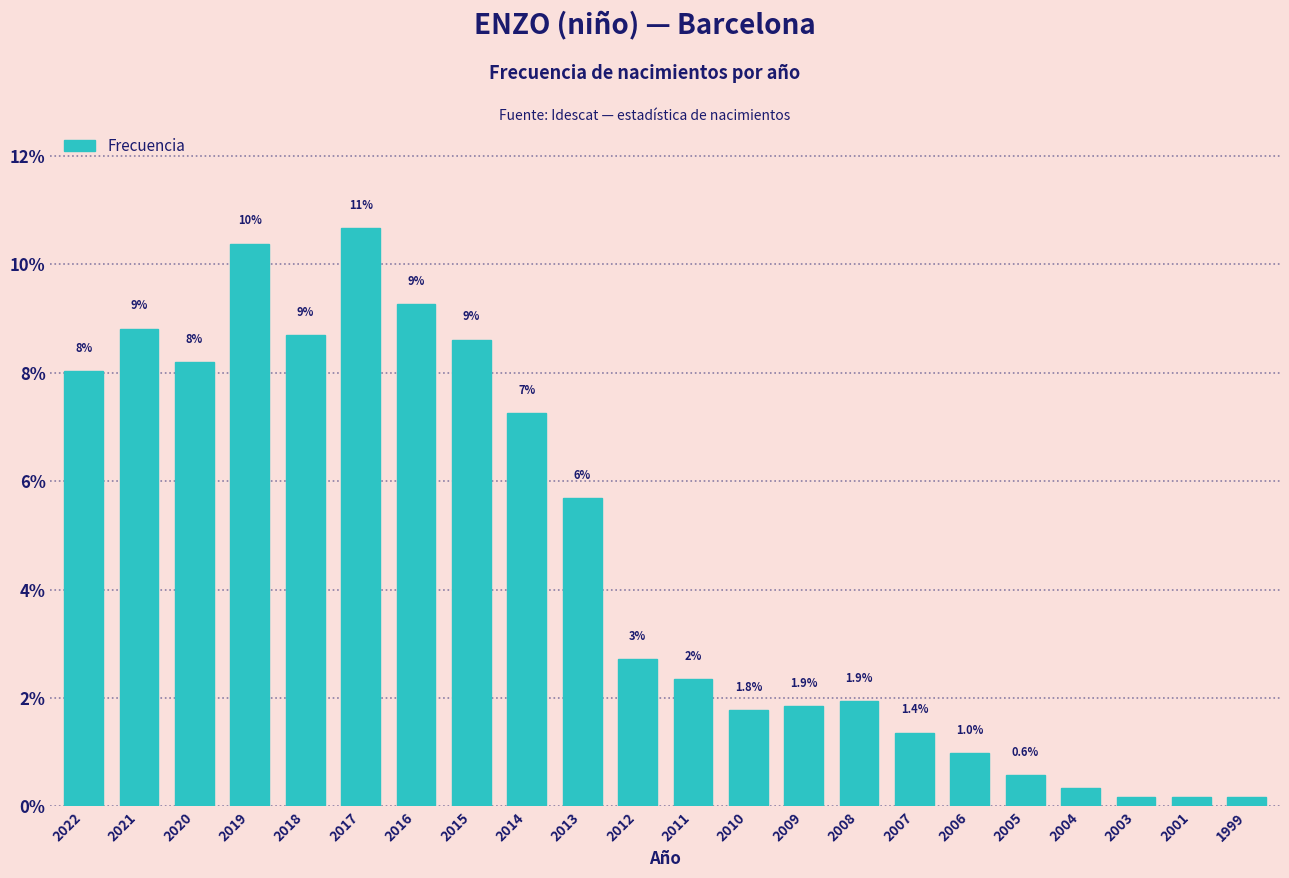

How many bars are there in total?

22